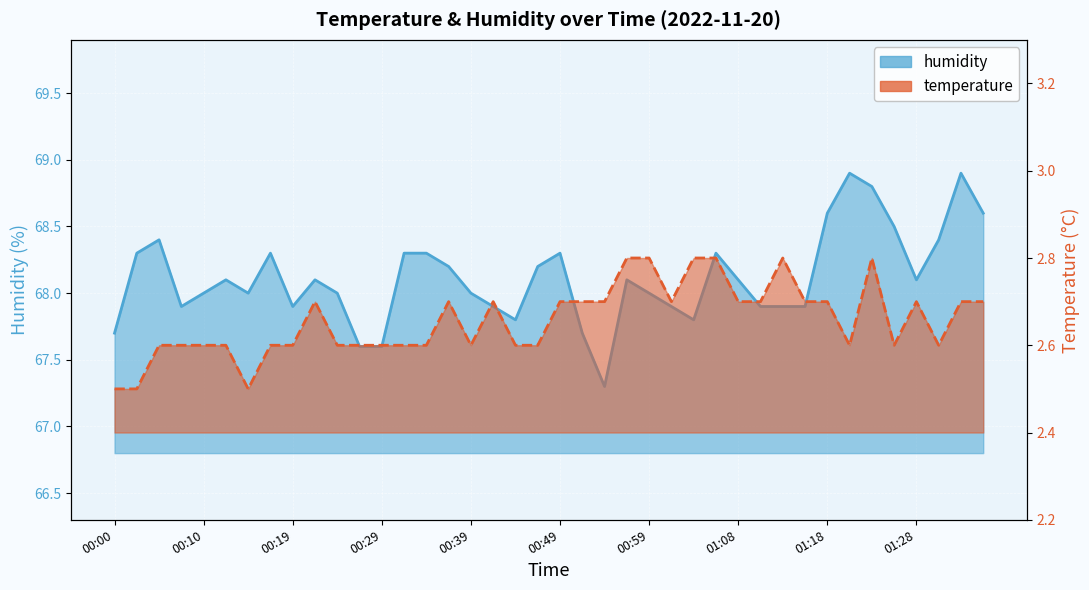

True or false: temperature and humidity cross at least once.

False